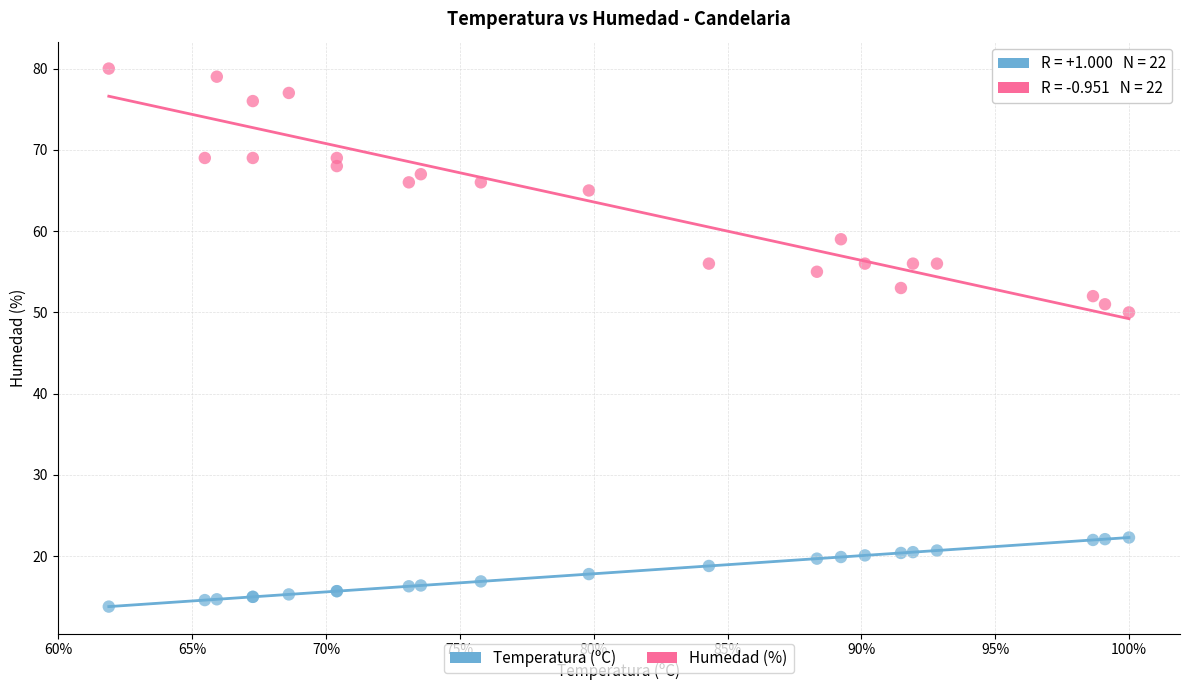

Which series reaches the maximum Y coordinate?

Humedad (%)